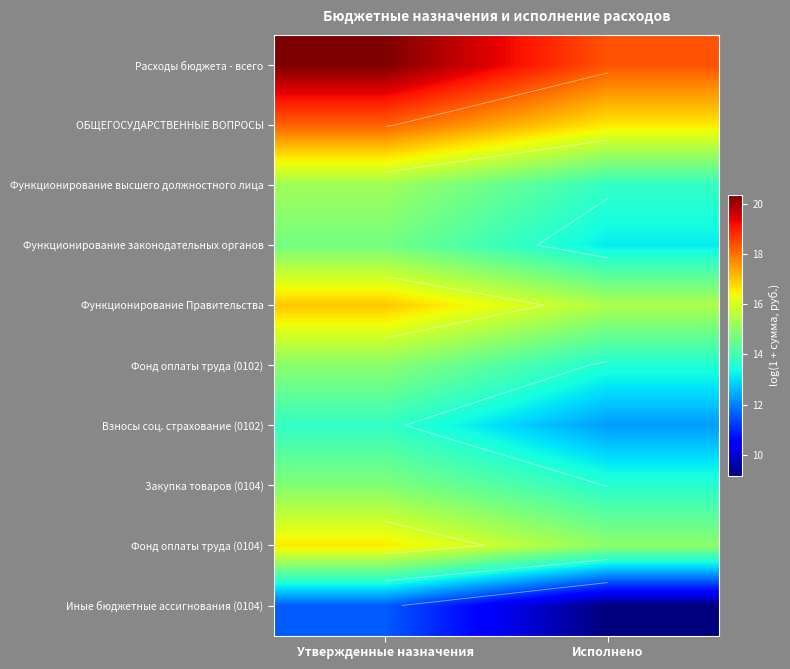

What is the total value across all series at Исполнено?

141.0